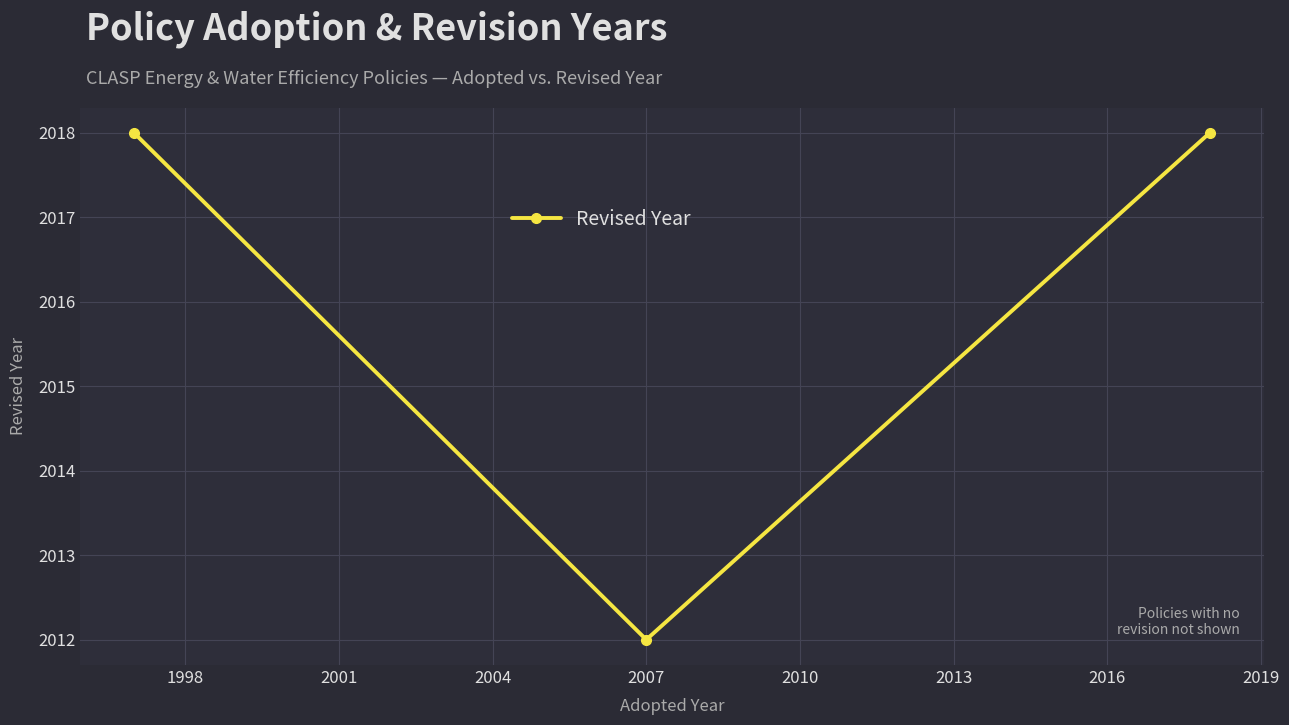

What is the maximum value shown in the chart?

2018